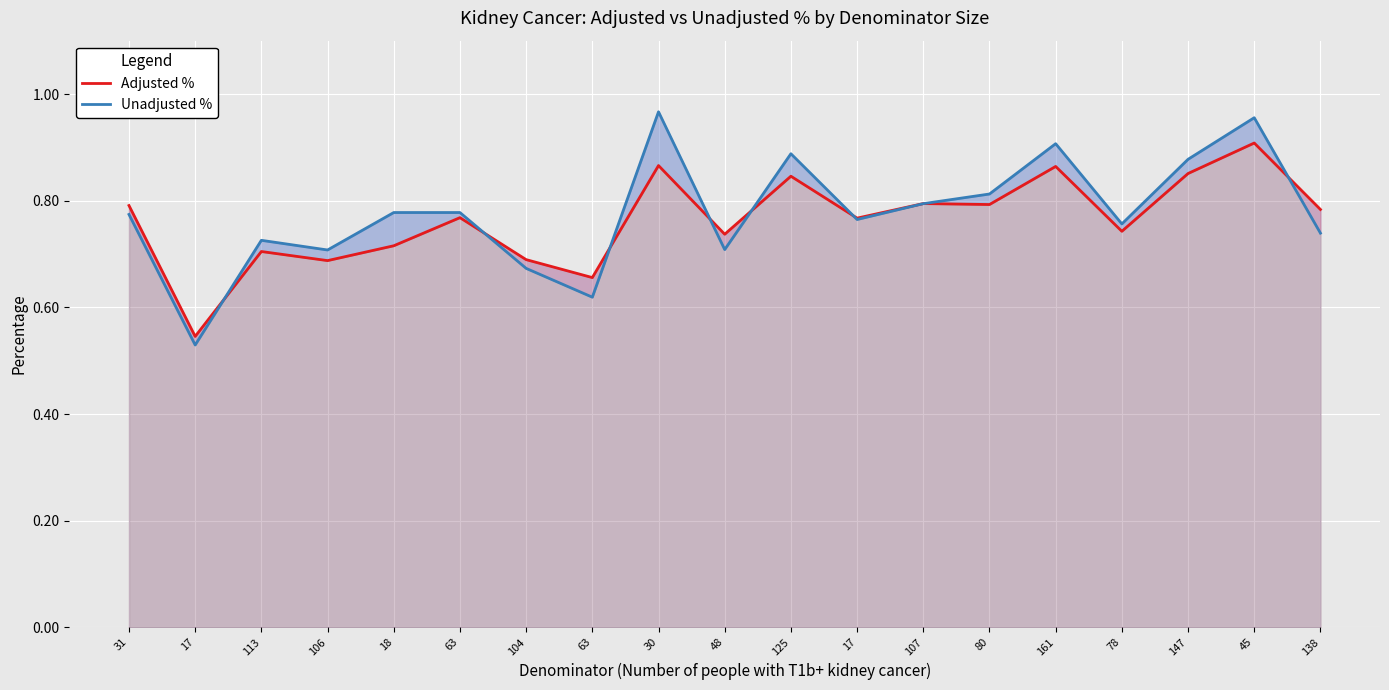

What are all the series names shown in the legend?

Adjusted %, Unadjusted %